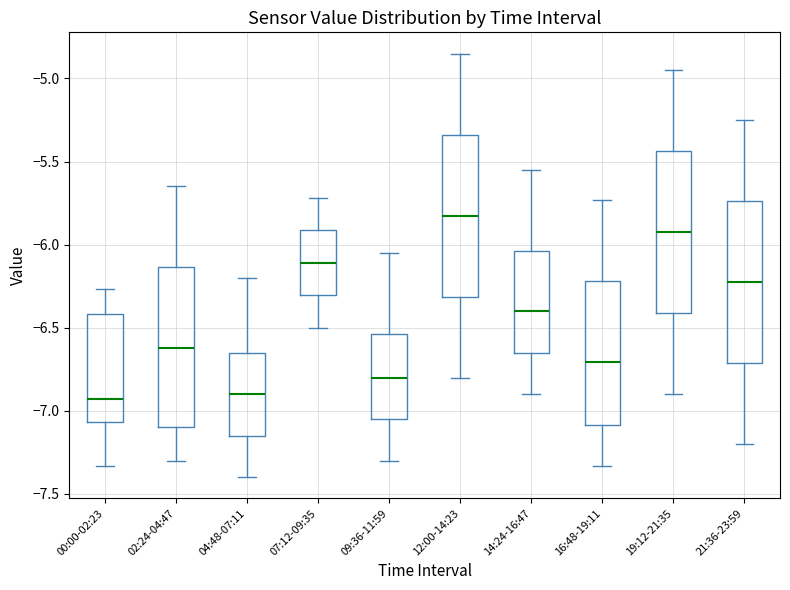

Reading left to right, read every box against the y-axis: the position of its median line, the range the box covers, and the ends of its whiskers. The values are not printed on the chart, so give them approximately, as read against the axis.

00:00-02:23: median -6.95, box -7.05 to -6.40, whiskers -7.35 to -6.25
02:24-04:47: median -6.60, box -7.10 to -6.15, whiskers -7.30 to -5.65
04:48-07:11: median -6.90, box -7.15 to -6.65, whiskers -7.40 to -6.20
07:12-09:35: median -6.10, box -6.30 to -5.90, whiskers -6.50 to -5.70
09:36-11:59: median -6.80, box -7.05 to -6.55, whiskers -7.30 to -6.05
12:00-14:23: median -5.80, box -6.30 to -5.35, whiskers -6.80 to -4.85
14:24-16:47: median -6.40, box -6.65 to -6.05, whiskers -6.90 to -5.55
16:48-19:11: median -6.70, box -7.10 to -6.20, whiskers -7.35 to -5.75
19:12-21:35: median -5.90, box -6.40 to -5.45, whiskers -6.90 to -4.95
21:36-23:59: median -6.20, box -6.70 to -5.75, whiskers -7.20 to -5.25